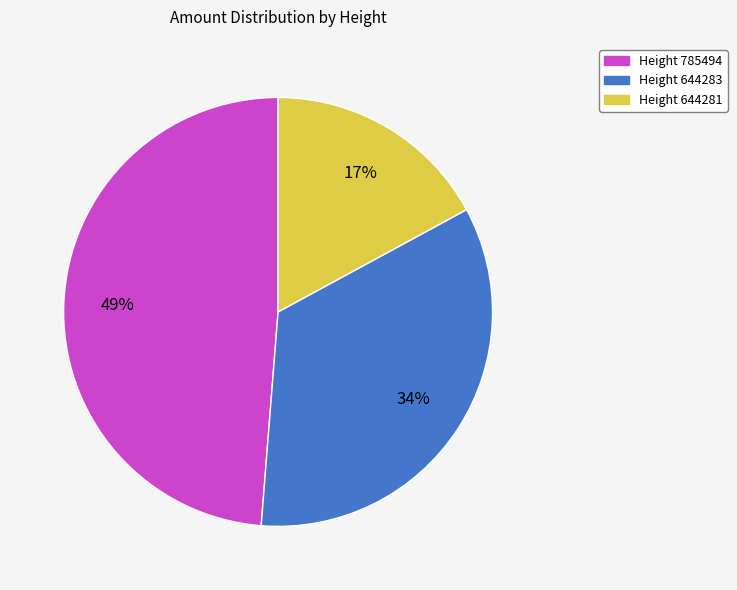

Does any single category account for the majority?

No